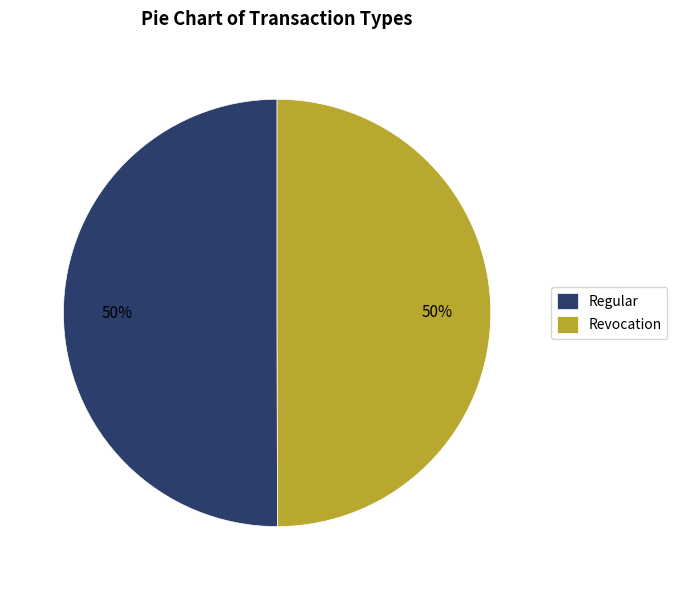

What is the ratio of the value at Regular to the value at Revocation?

1.0